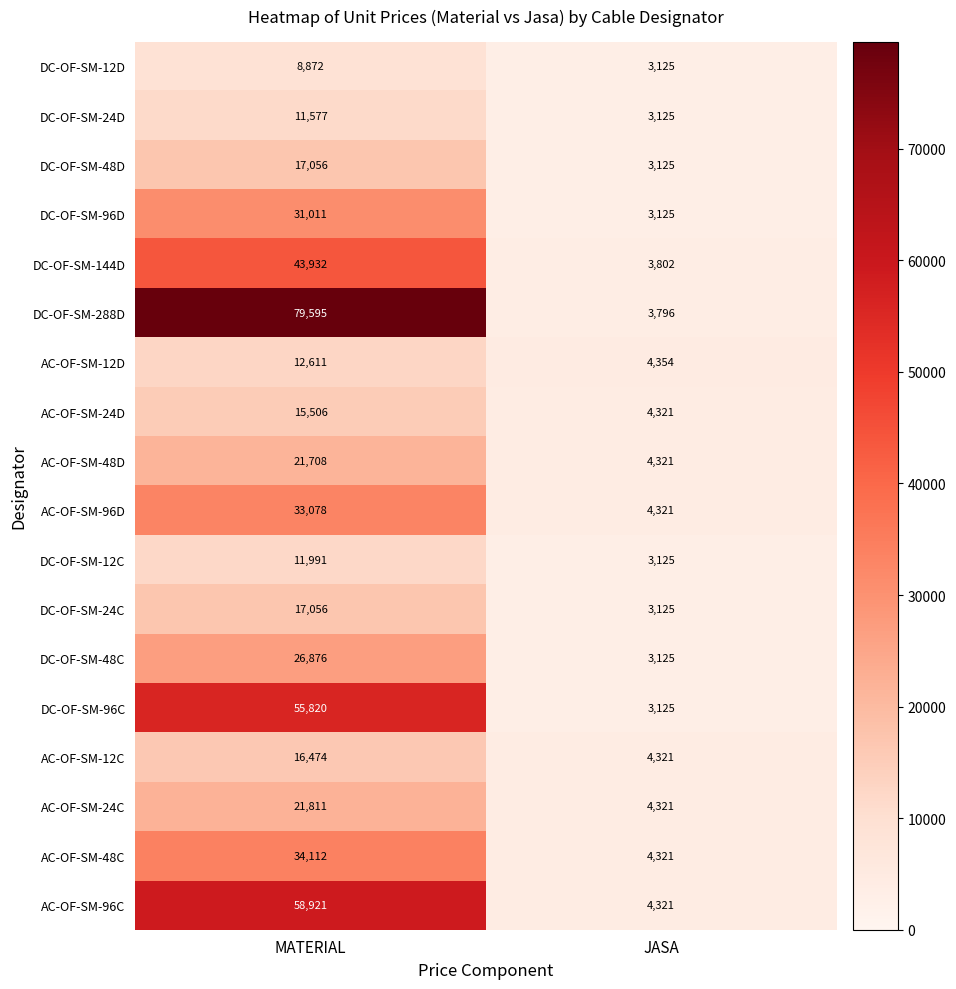

What is the highest value of the AC-OF-SM-48C series?

34112